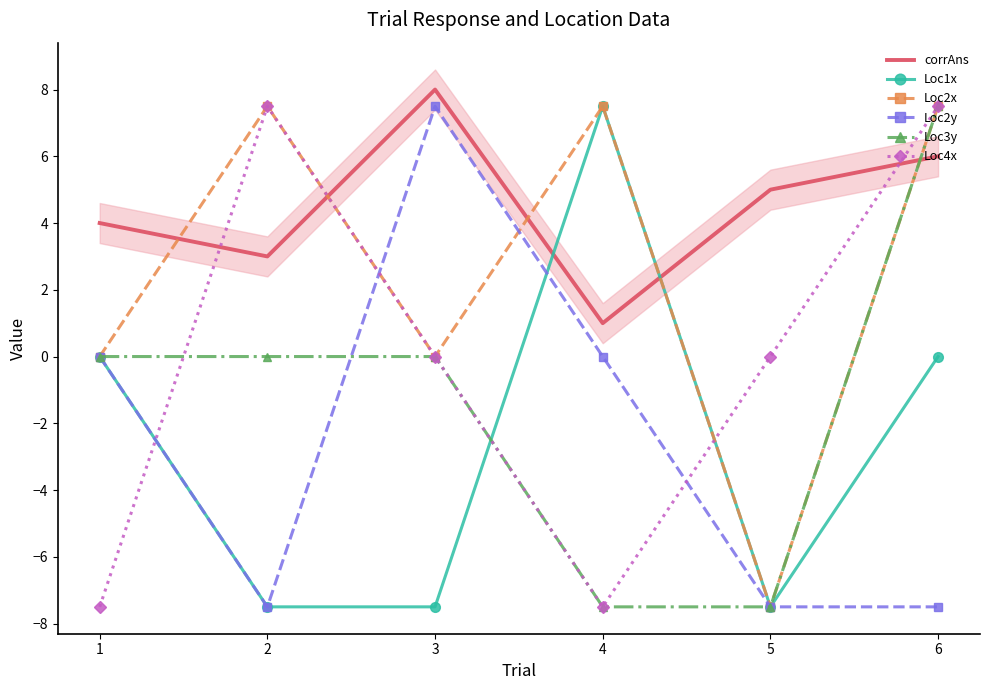

True or false: Loc1x has a value of 7.5 at 4.

True